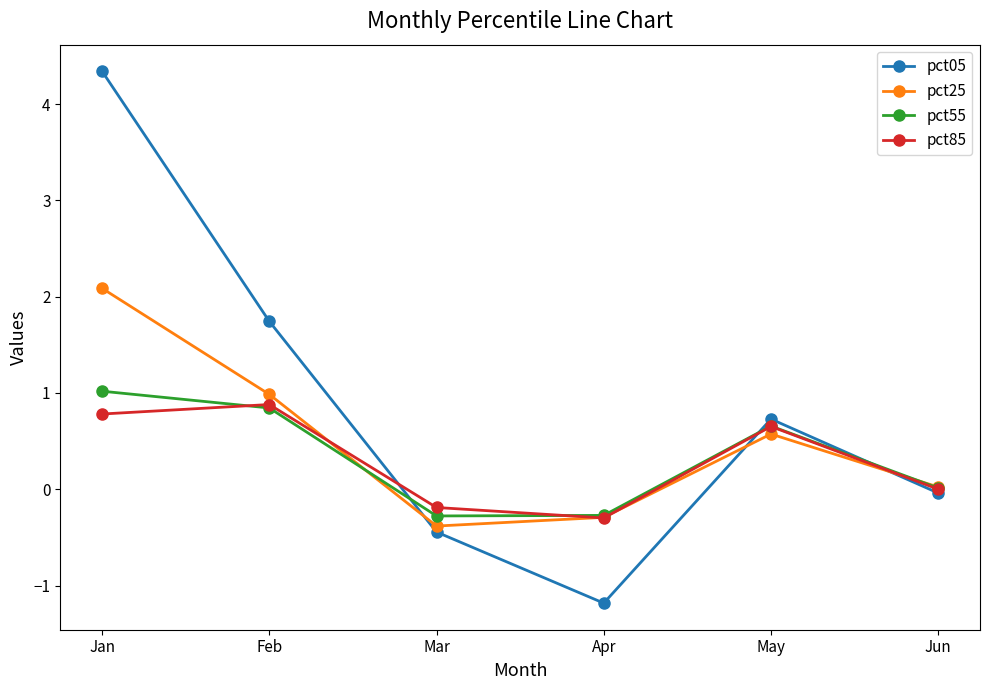

What is the value of the pct05 point at the 1st from the left?

4.3